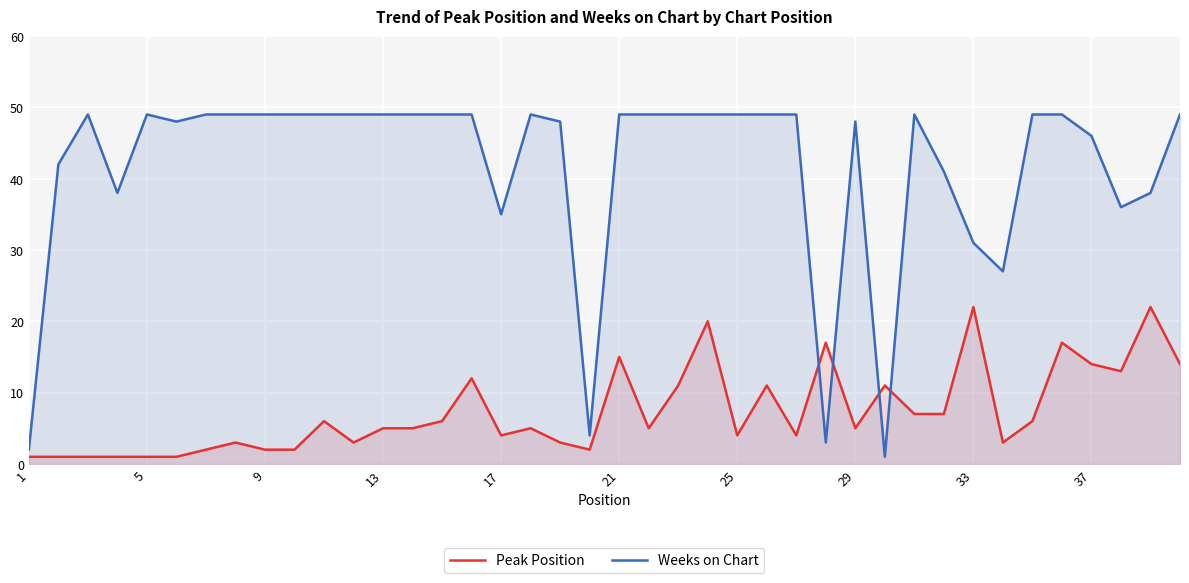

How many intersections are there between Peak Position and Weeks on Chart?

4